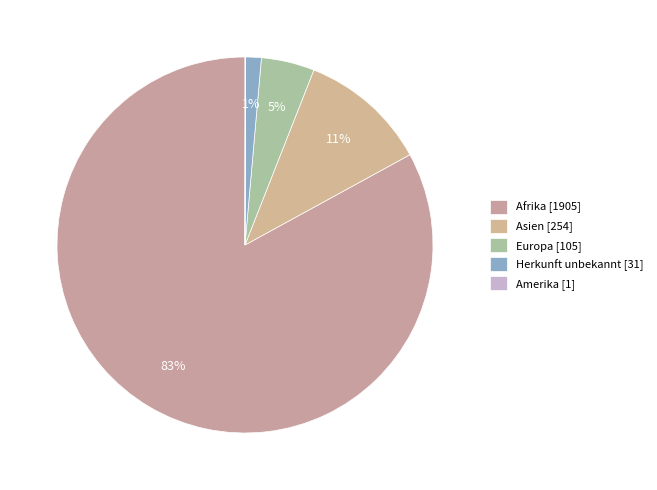

How many slices are in this pie chart?

5